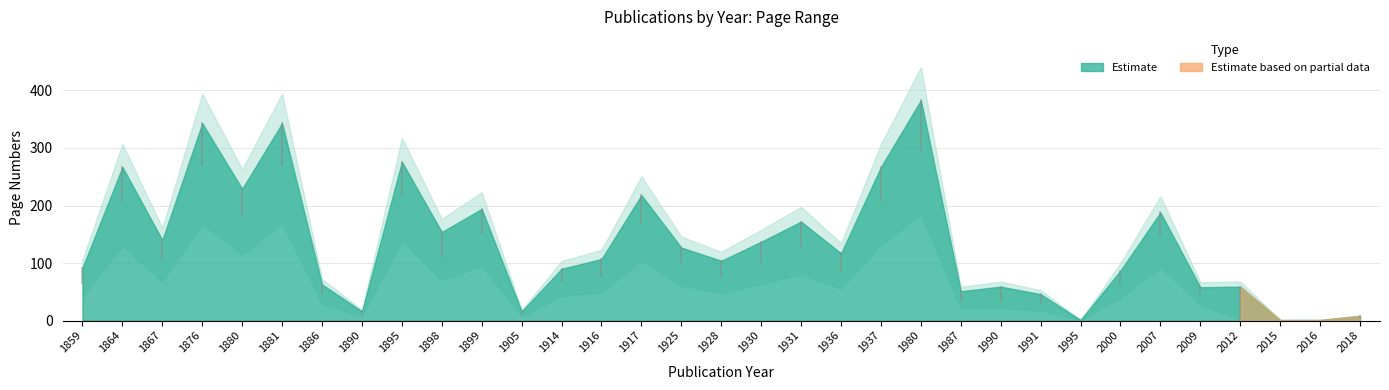

At which category does Seite Bis reach its first local peak?

1864